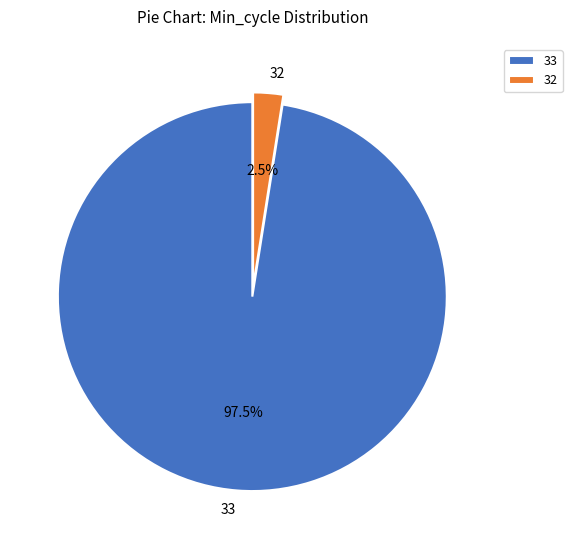

The 33 slice represents 11% of the pie. True or false?

False